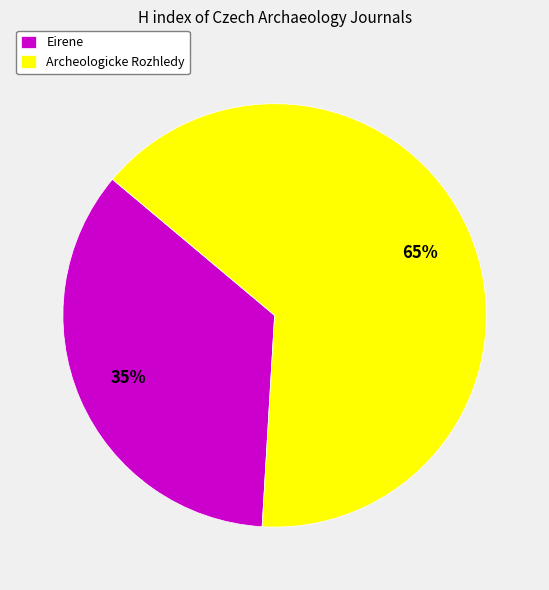

Rank the categories by value from highest to lowest.

Archeologicke Rozhledy, Eirene